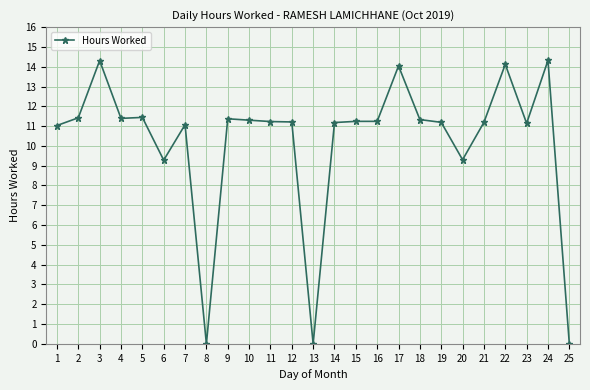

How many series are shown in this chart?

1